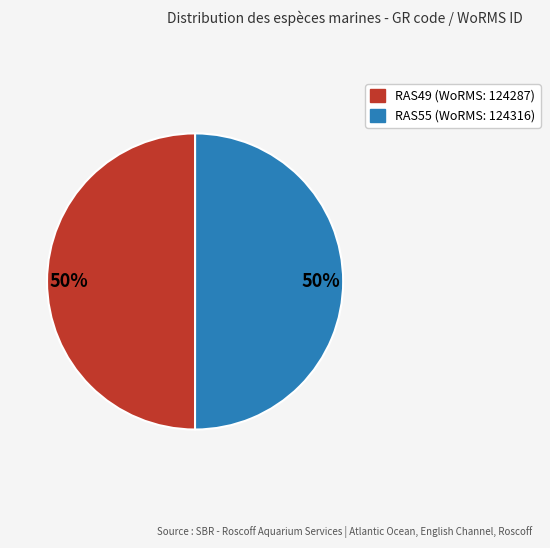

To the nearest percent, what portion does RAS55 represent?

50%